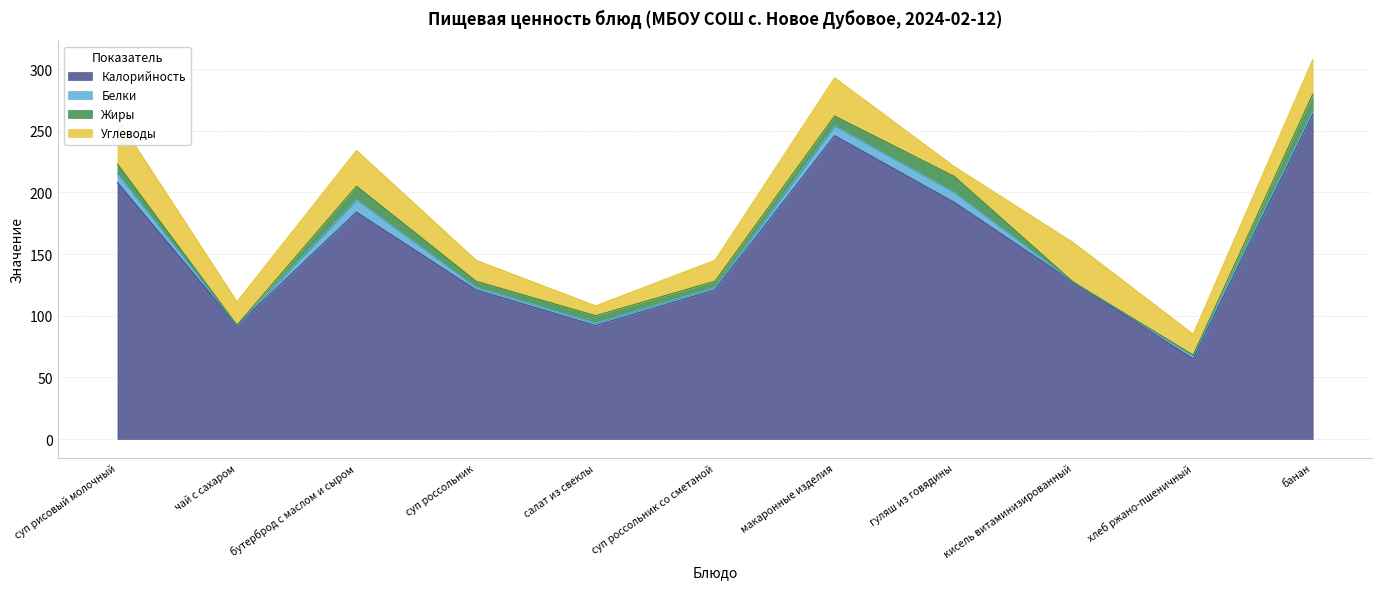

How many interior local peaks does the Белки series have?

3